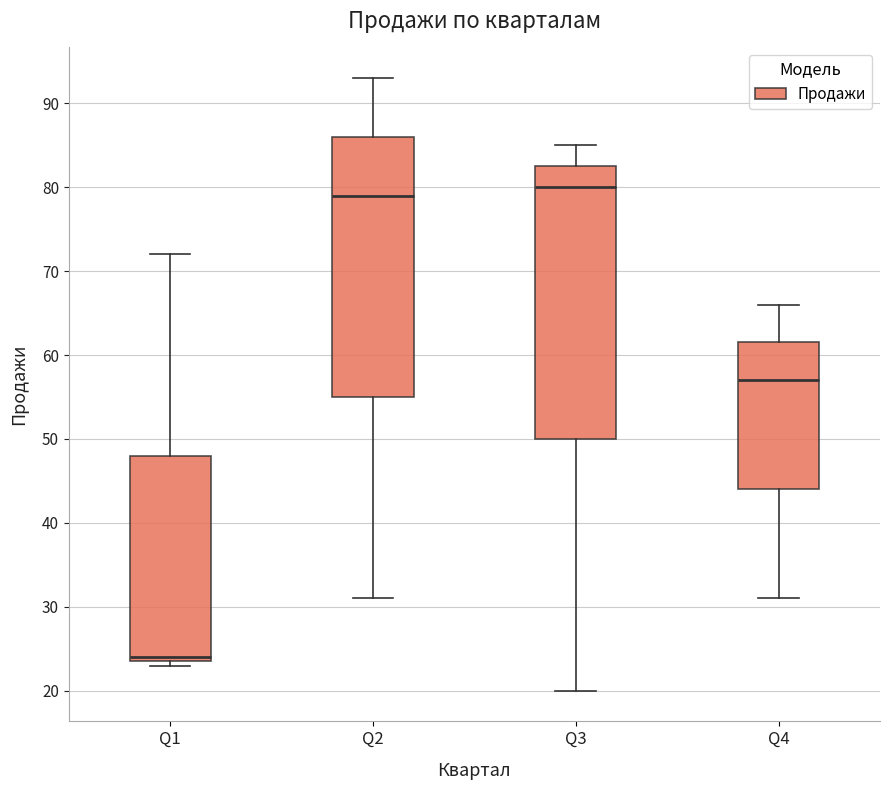

Which box's median line is the highest?

Q3